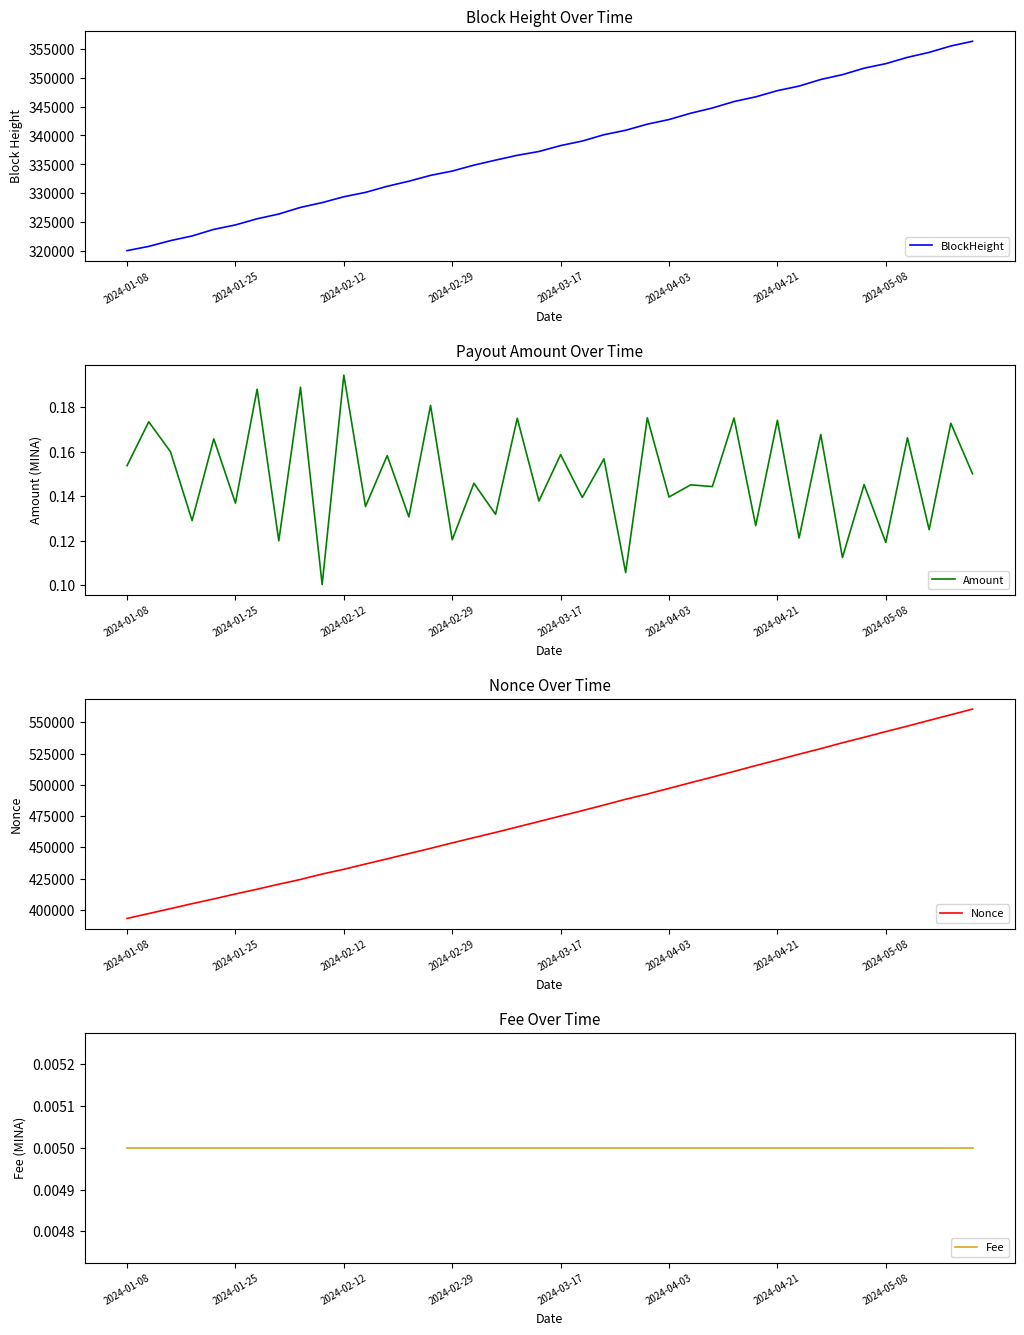

What is the greatest value displayed?

560563.0